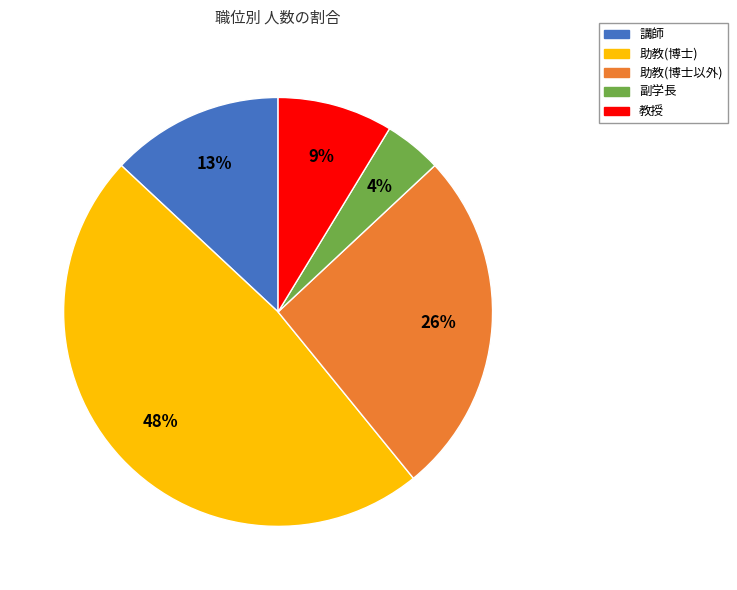

Does any single category account for the majority?

No